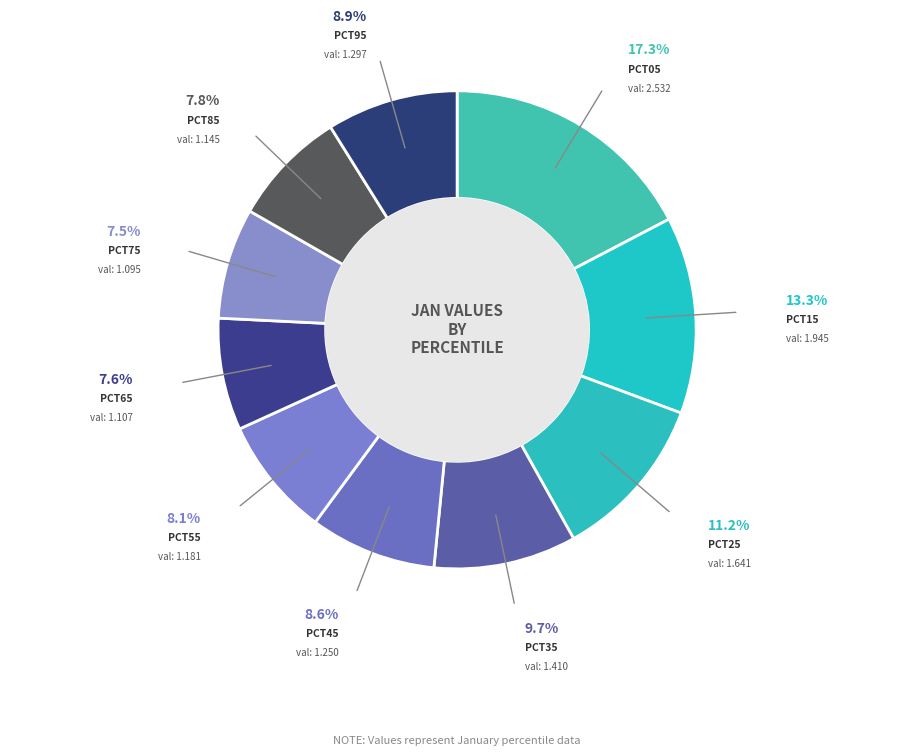

Rank the categories by value from highest to lowest.

pct05, pct15, pct25, pct35, pct95, pct45, pct55, pct85, pct65, pct75